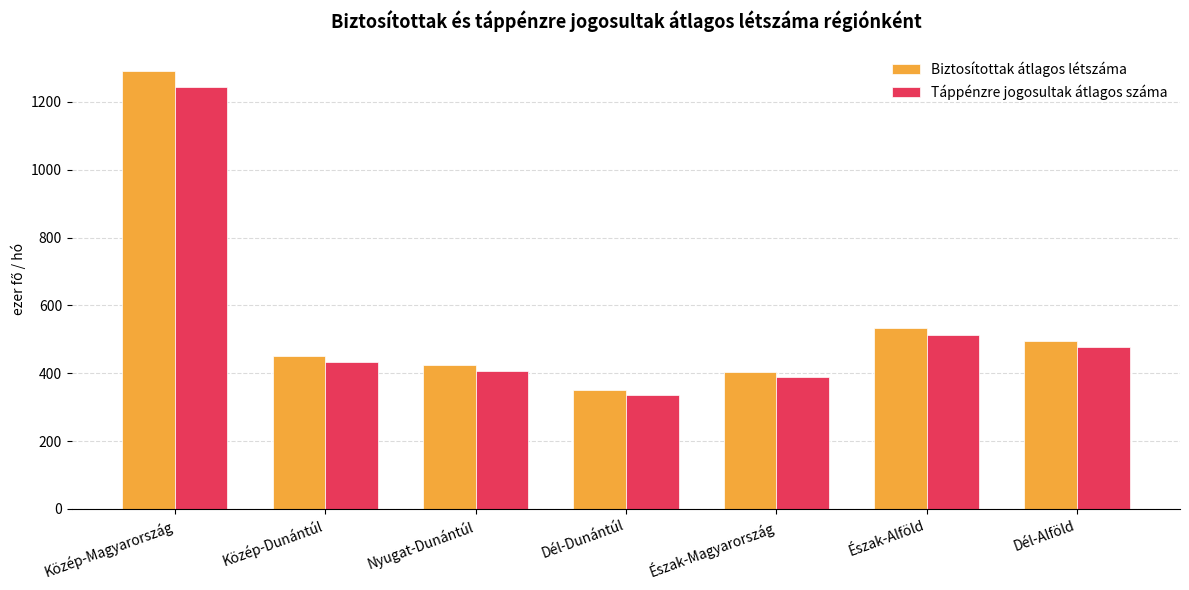

Which series has the largest total across all categories?

Biztosítottak átlagos létszáma